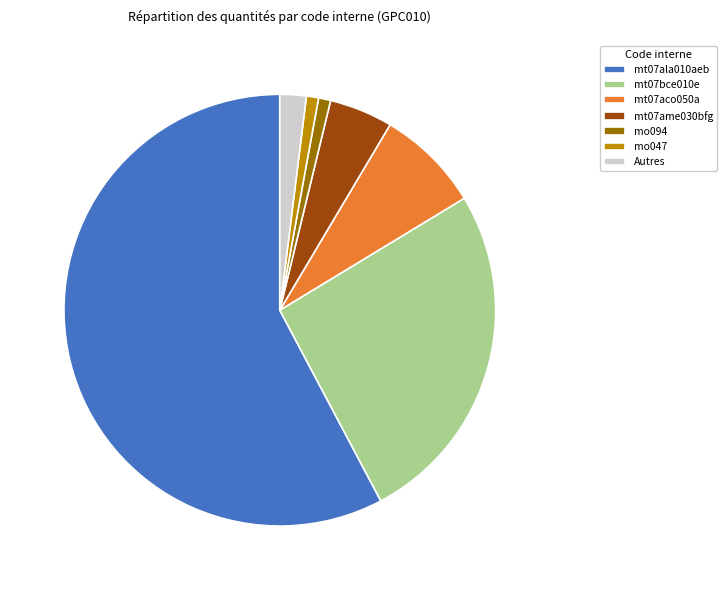

How many segments does this pie chart have?

7